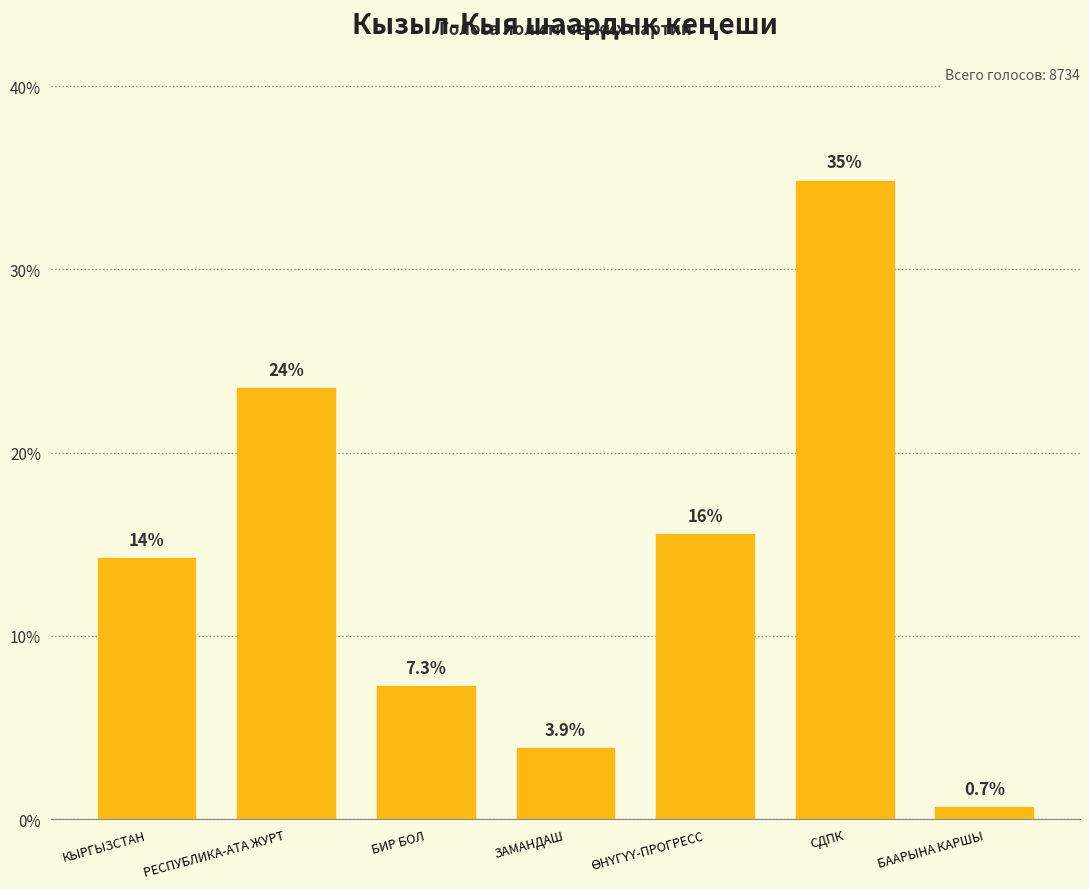

What is the greatest value displayed?

34.9